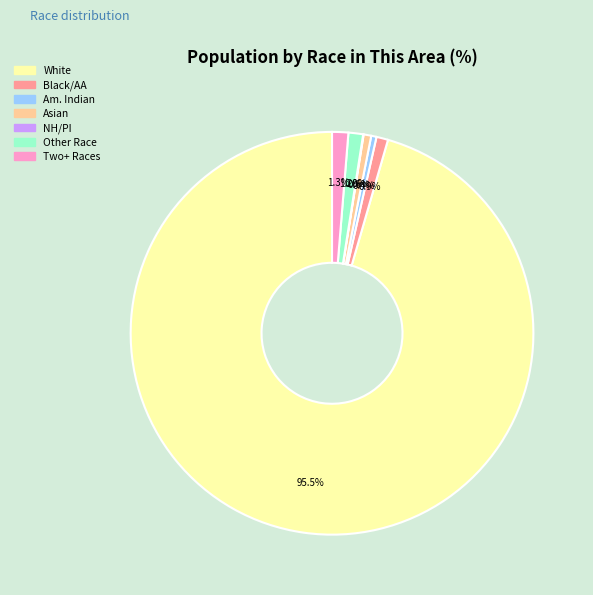

Is there any slice that represents more than half of the pie?

Yes